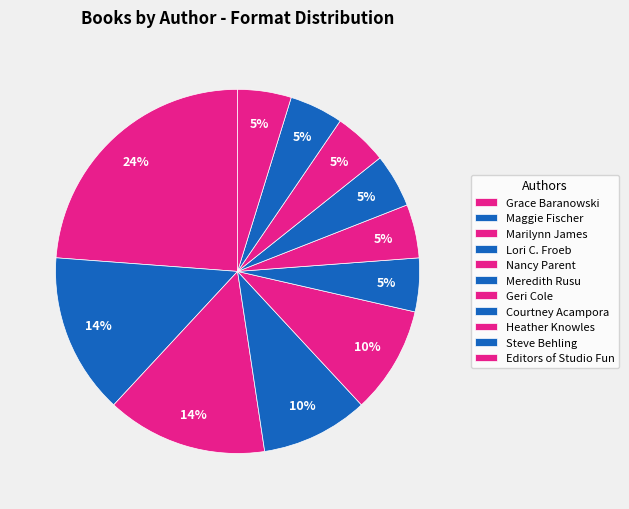

Between Meredith Rusu and Maggie Fischer, which is larger?

Maggie Fischer